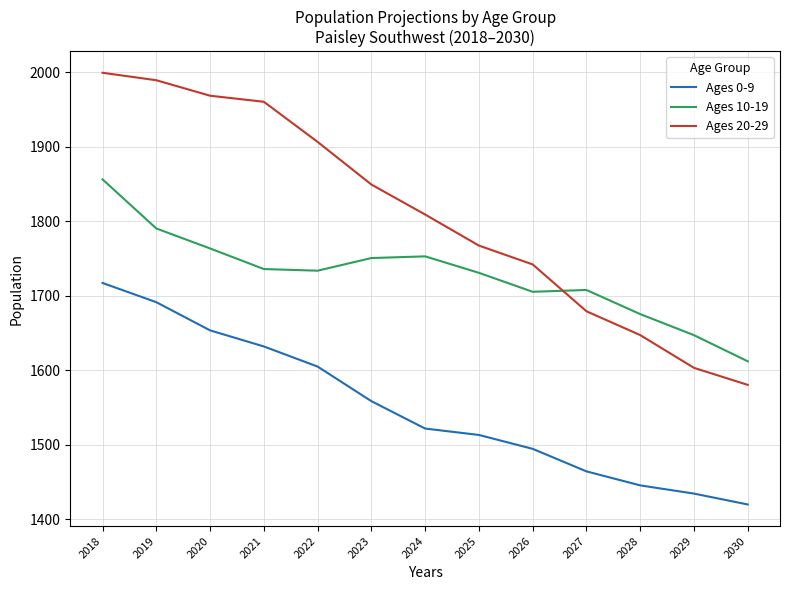

What is the difference between the highest and lowest values at 2022?

301.4